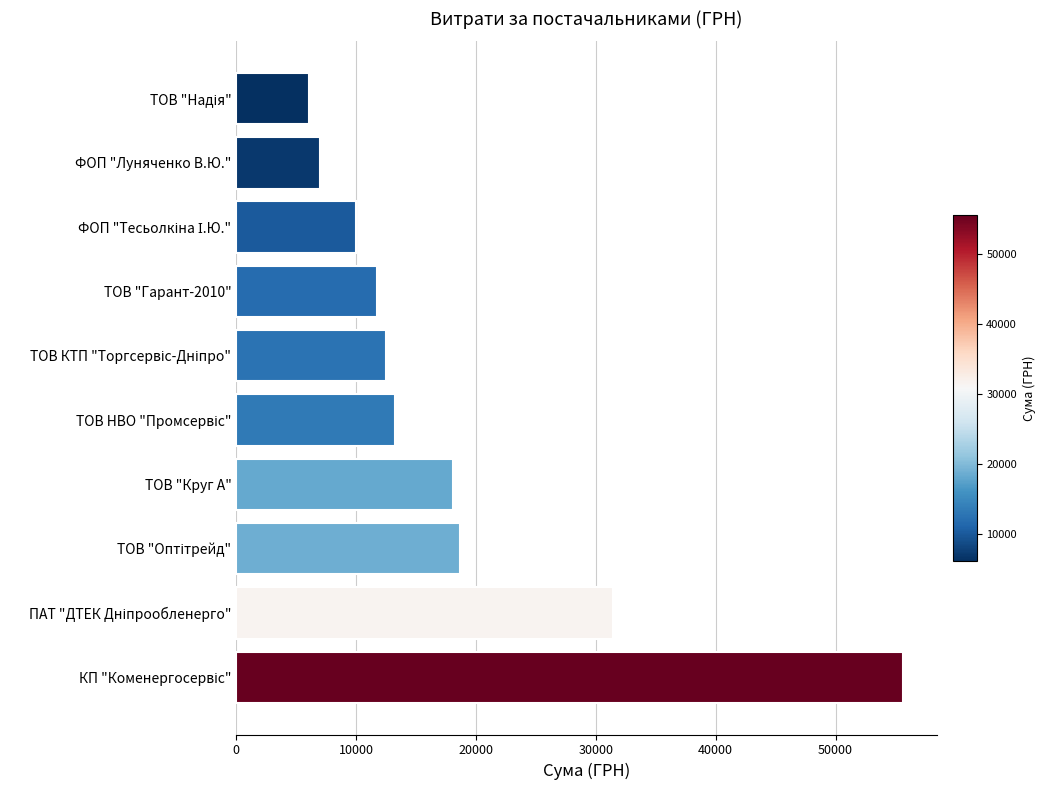

What is the average value?

18446.7